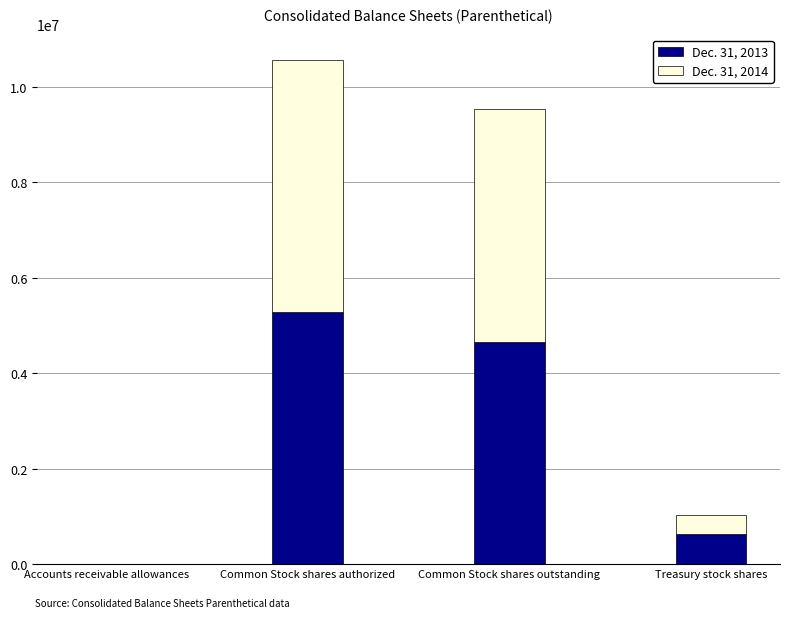

Reading left to right, transcribe the values for Dec. 31, 2013.

Accounts receivable allowances=1429	Common Stock shares authorized=5284500	Common Stock shares outstanding=4653293	Treasury stock shares=631207